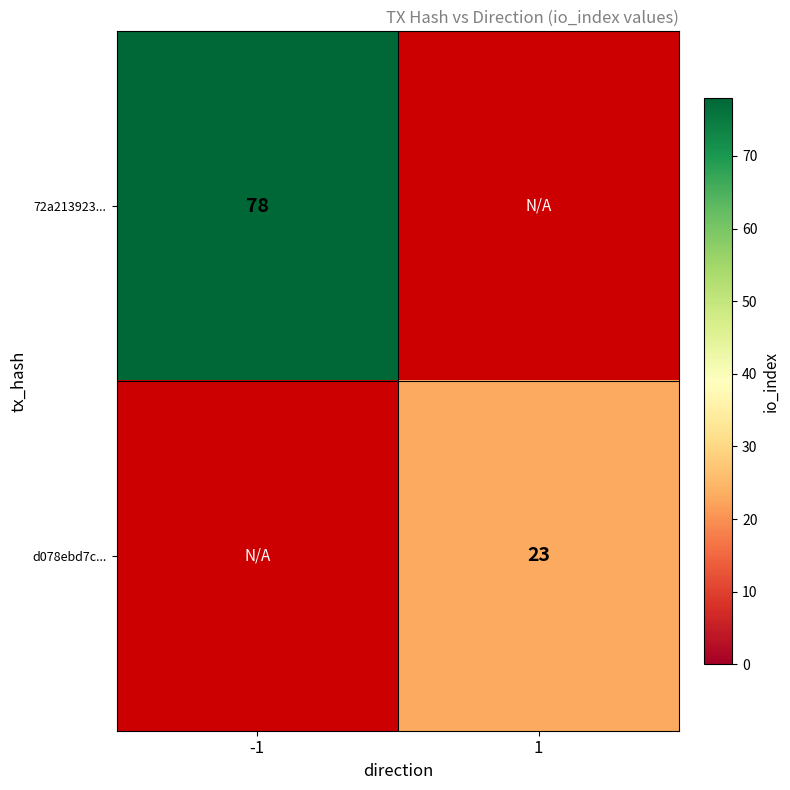

Is it true that 72a213923... equals 78 at -1?

True